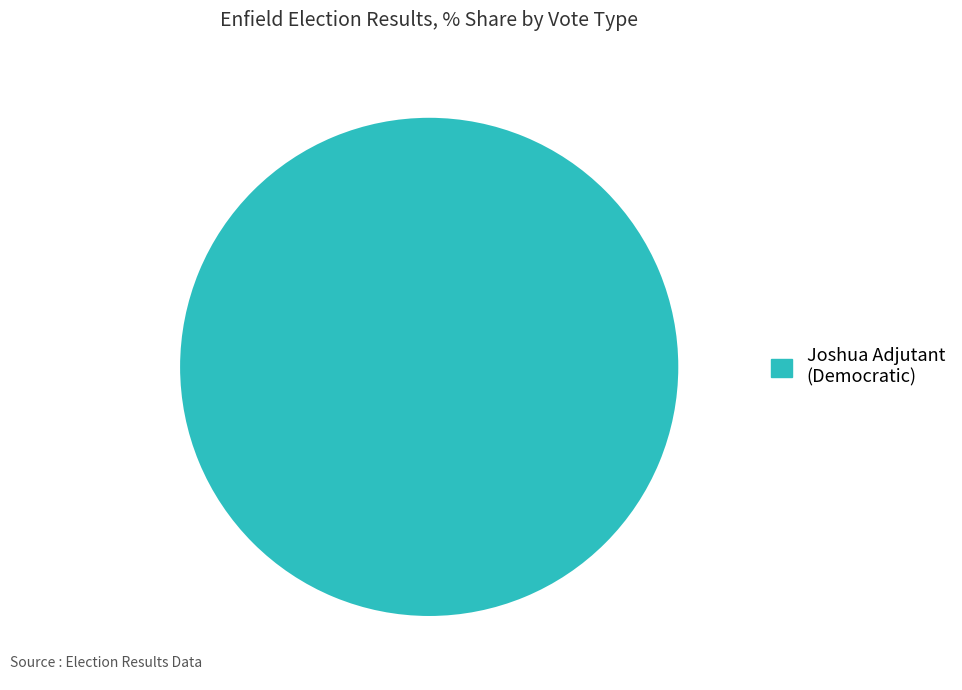

True or false: Joshua Adjutant (Democratic) accounts for 88% of the total.

False